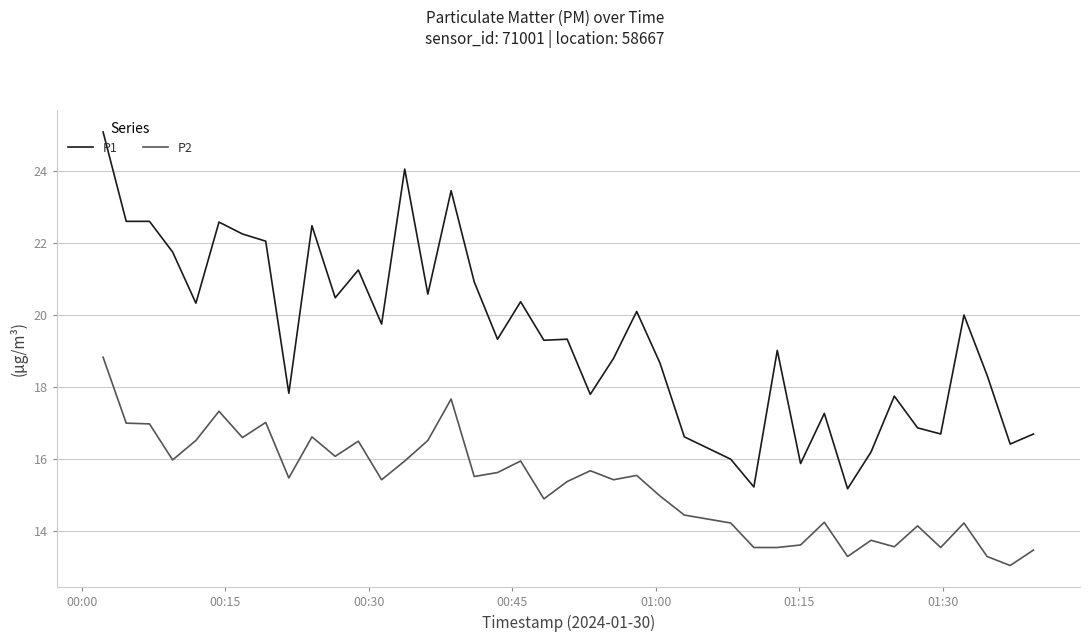

What is the highest value of the P1 series?

25.1